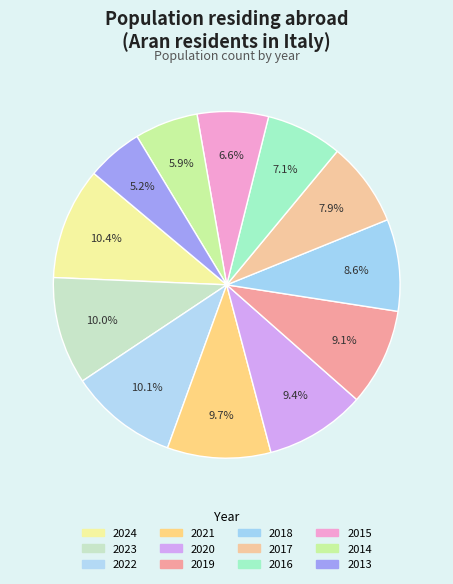

What is the largest slice in the pie chart?

2024